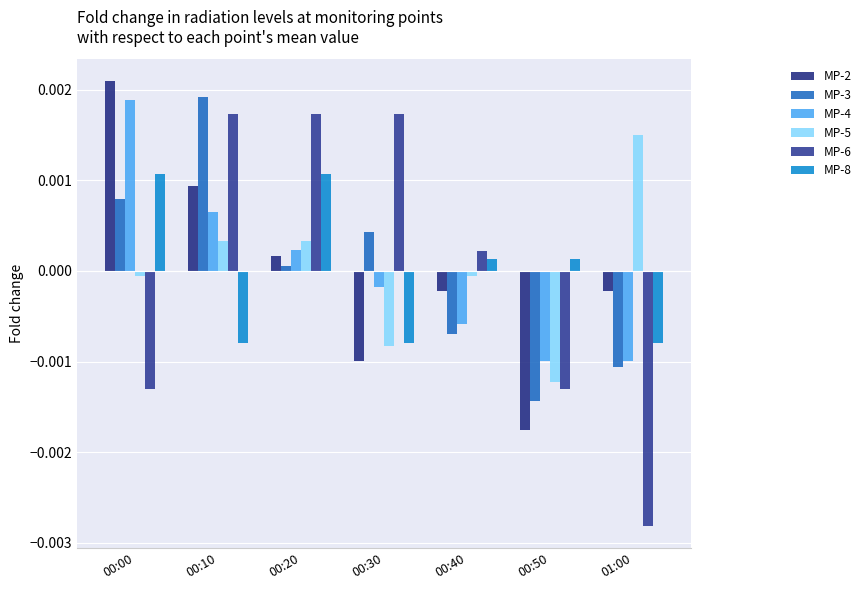

How many bars are there in total?

42